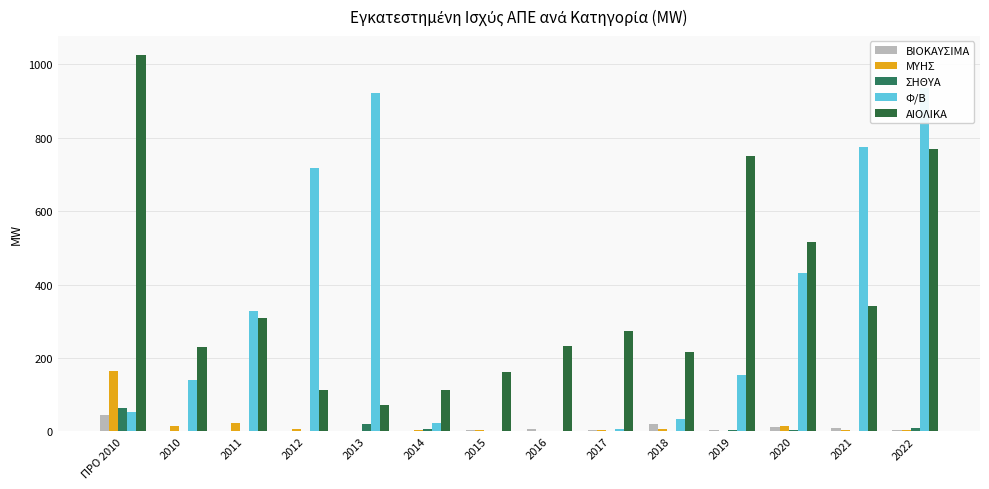

How many groups of bars are there?

14